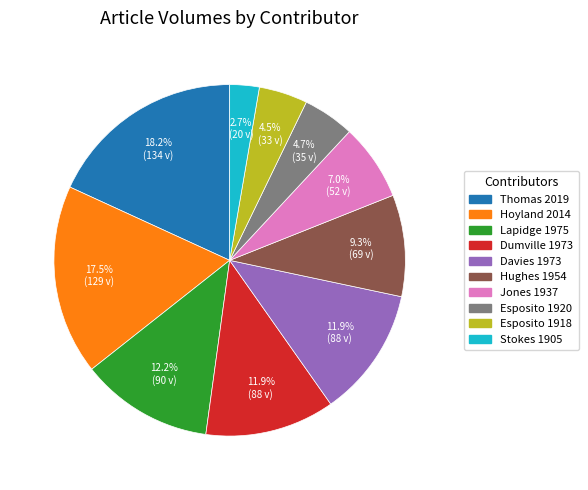

How many slices are in this pie chart?

10